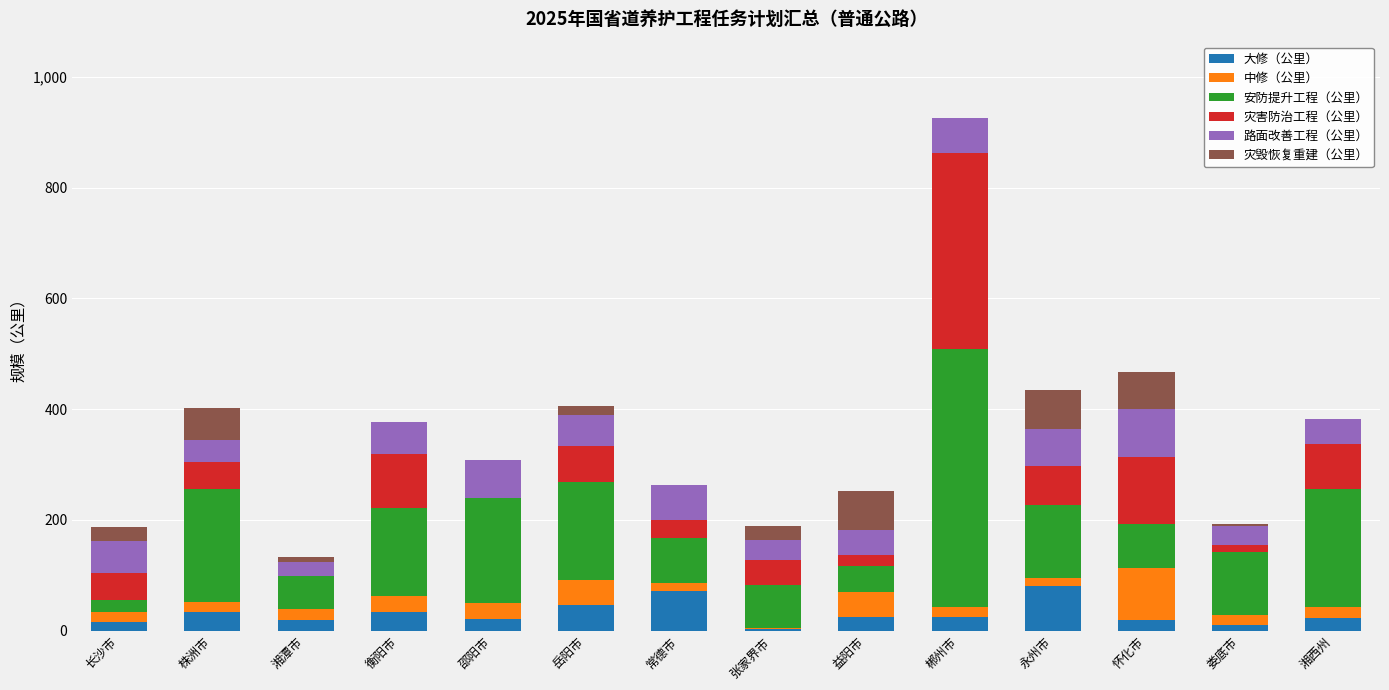

What is the maximum value for 大修（公里）?

80.9